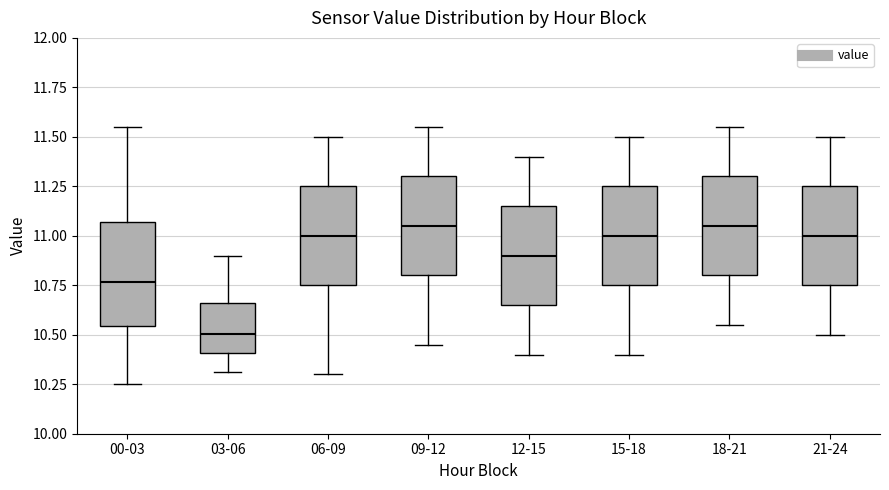

Reading left to right, read every box against the y-axis: the position of its median line, the range the box covers, and the ends of its whiskers. The values are not printed on the chart, so give them approximately, as read against the axis.

00-03: median 10.75, box 10.55 to 11.05, whiskers 10.25 to 11.55
03-06: median 10.50, box 10.40 to 10.65, whiskers 10.30 to 10.90
06-09: median 11.00, box 10.75 to 11.25, whiskers 10.30 to 11.50
09-12: median 11.05, box 10.80 to 11.30, whiskers 10.45 to 11.55
12-15: median 10.90, box 10.65 to 11.15, whiskers 10.40 to 11.40
15-18: median 11.00, box 10.75 to 11.25, whiskers 10.40 to 11.50
18-21: median 11.05, box 10.80 to 11.30, whiskers 10.55 to 11.55
21-24: median 11.00, box 10.75 to 11.25, whiskers 10.50 to 11.50